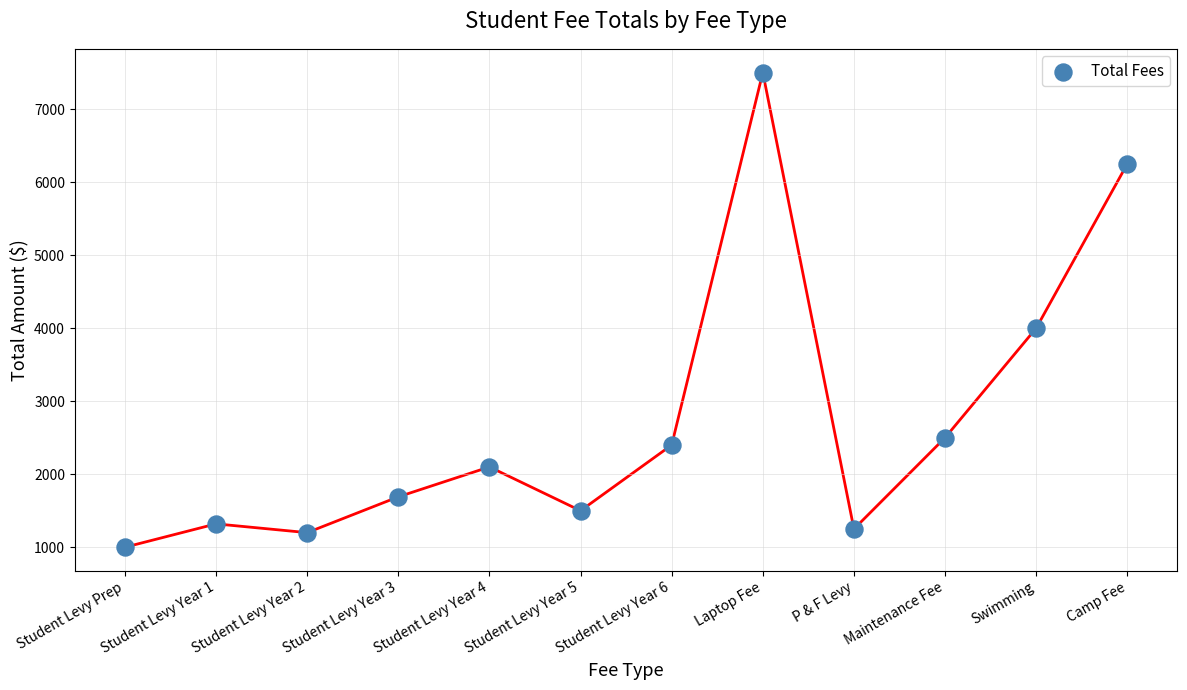

What Y value in the scatter plot is closest to 4250?

4000